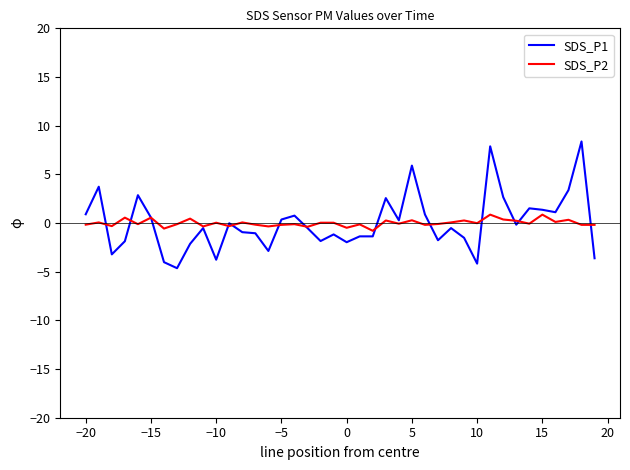

Which series has the widest spread of values?

SDS_P1